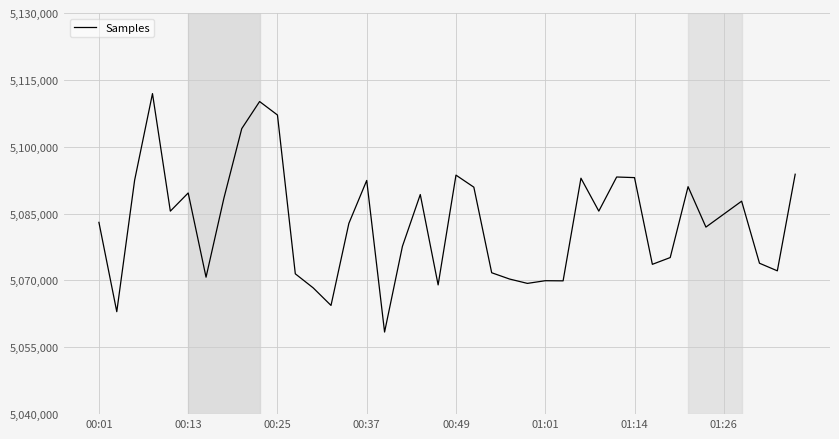

What is the minimum value shown in the chart?

5058419